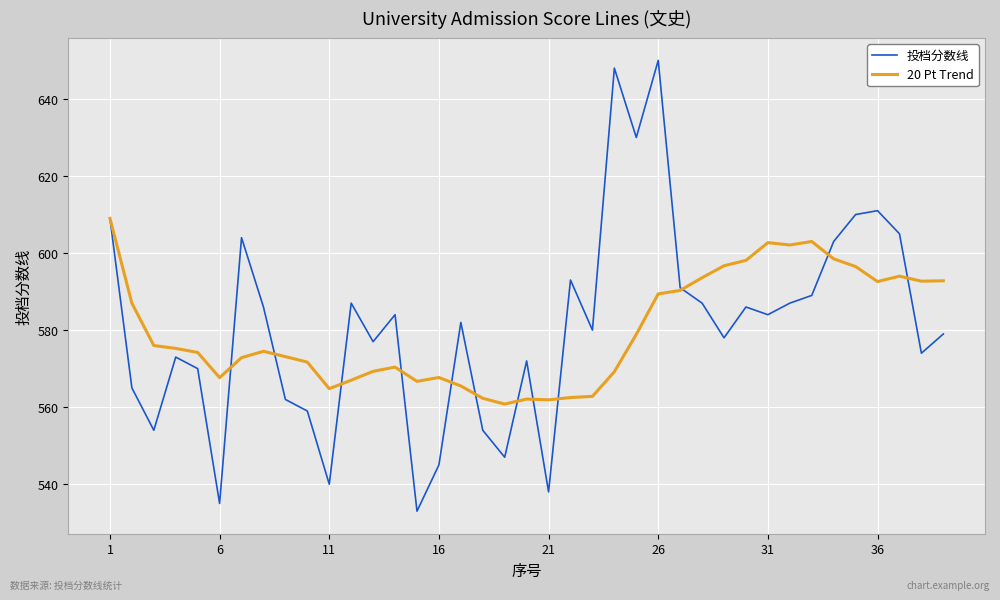

What is the minimum value shown in the chart?

533.0